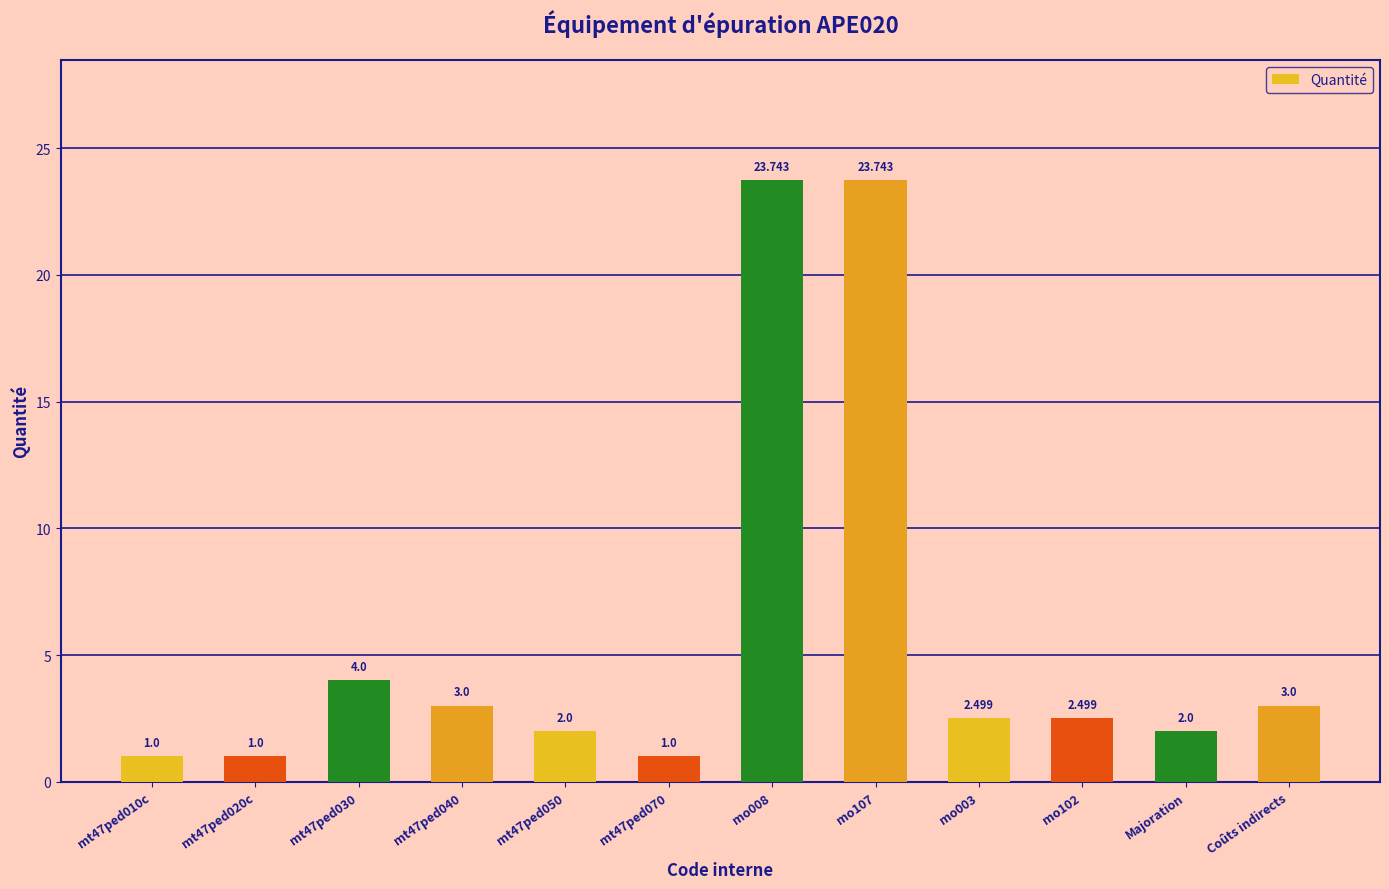

Reading right to left, list all the values displayed in this chart.

3.0	2.0	2.5	2.5	23.7	23.7	1.0	2.0	3.0	4.0	1.0	1.0